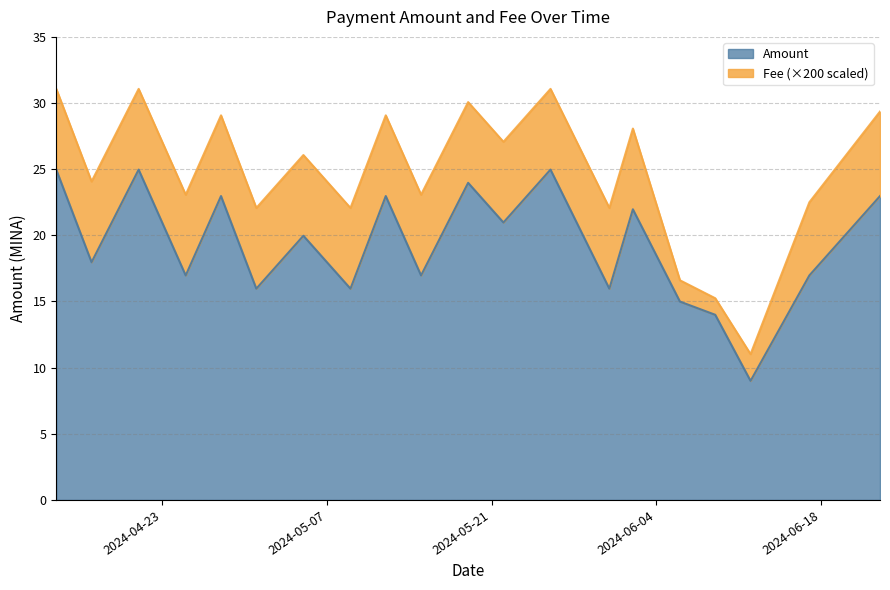

The value at 2024-04-28 is 35.4. True or false?

False